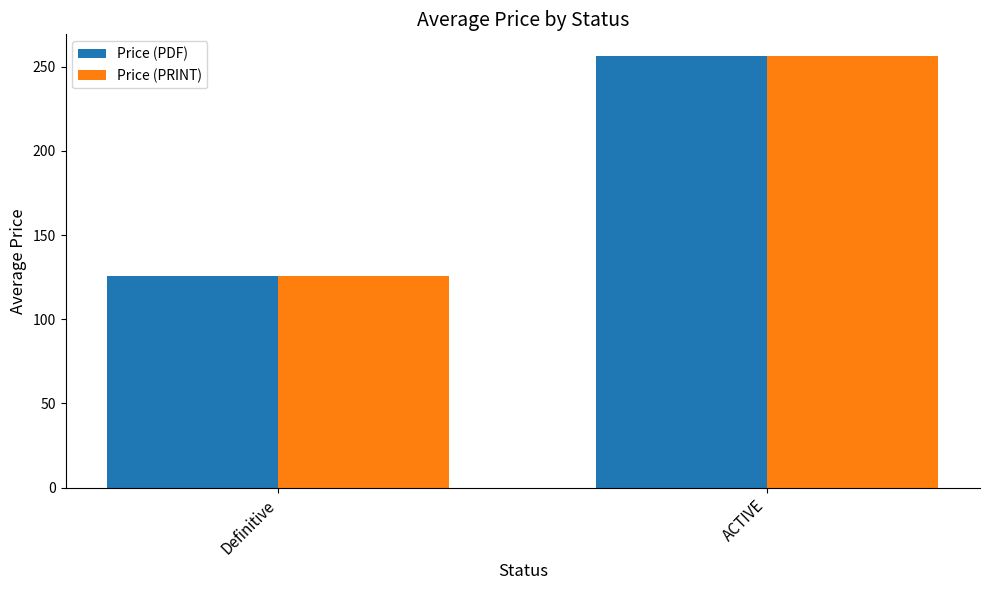

What is the label of the 1st bar from the right?

ACTIVE